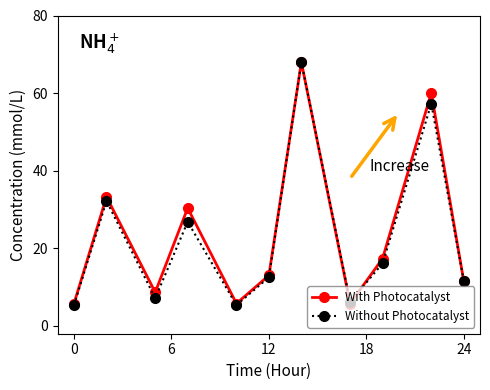

True or false: With Photocatalyst has more than 0 interior local peaks.

True